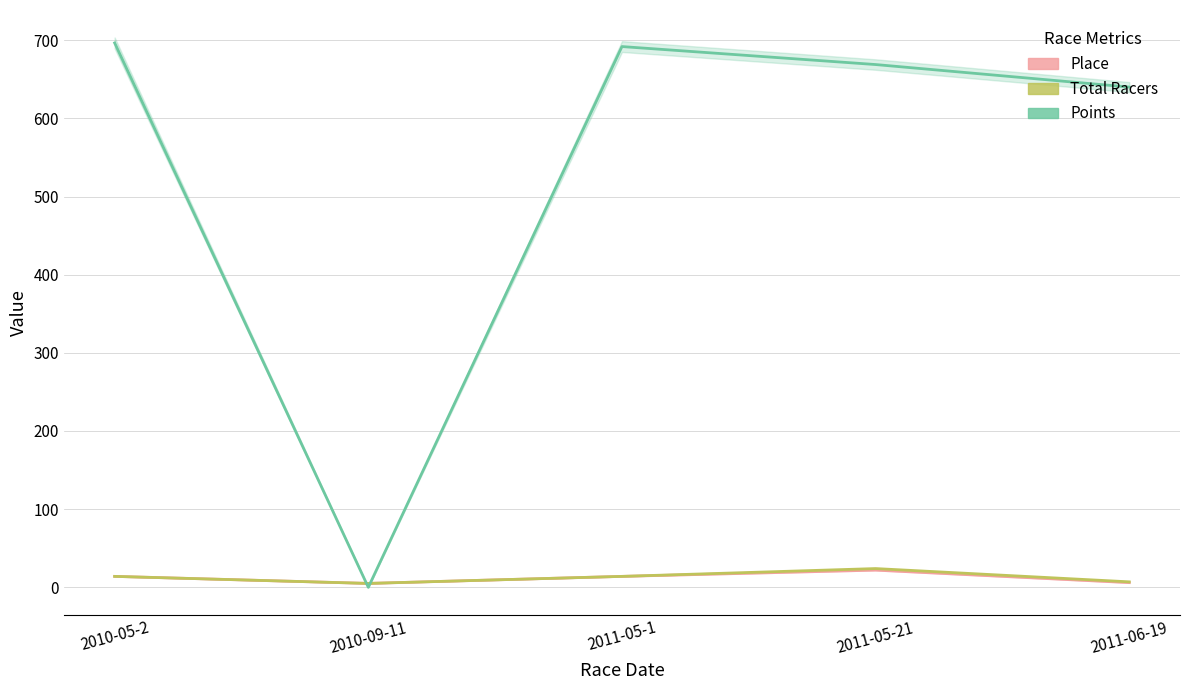

What is the value of the Place point at the 2nd from the left?

5.0